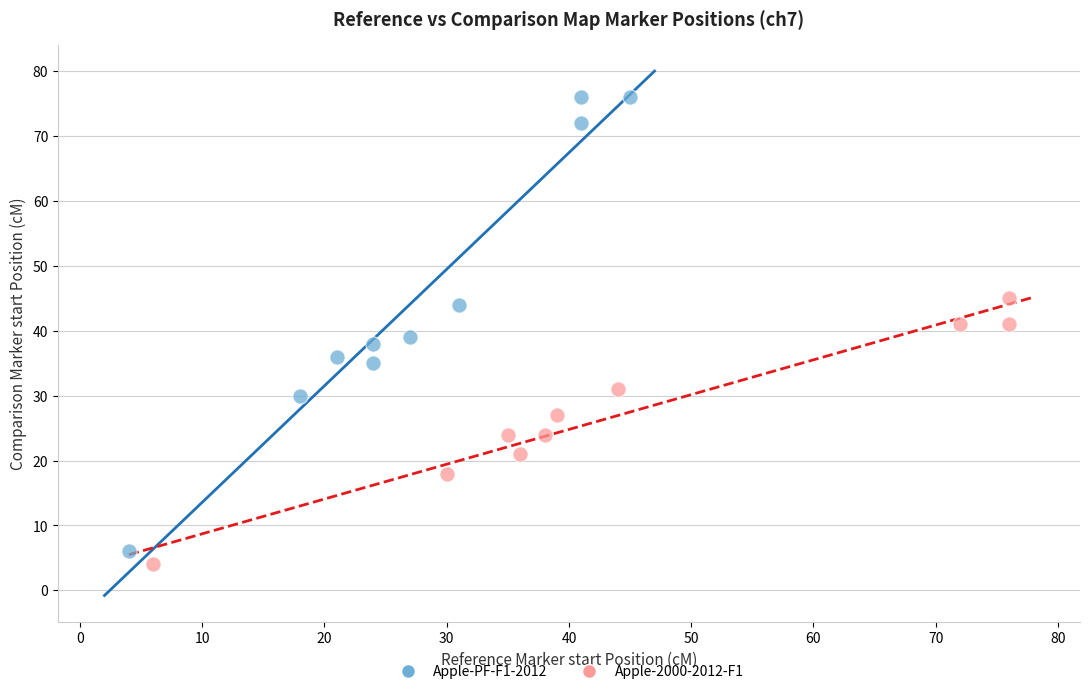

Which series reaches the maximum Y coordinate?

Apple-PF-F1-2012